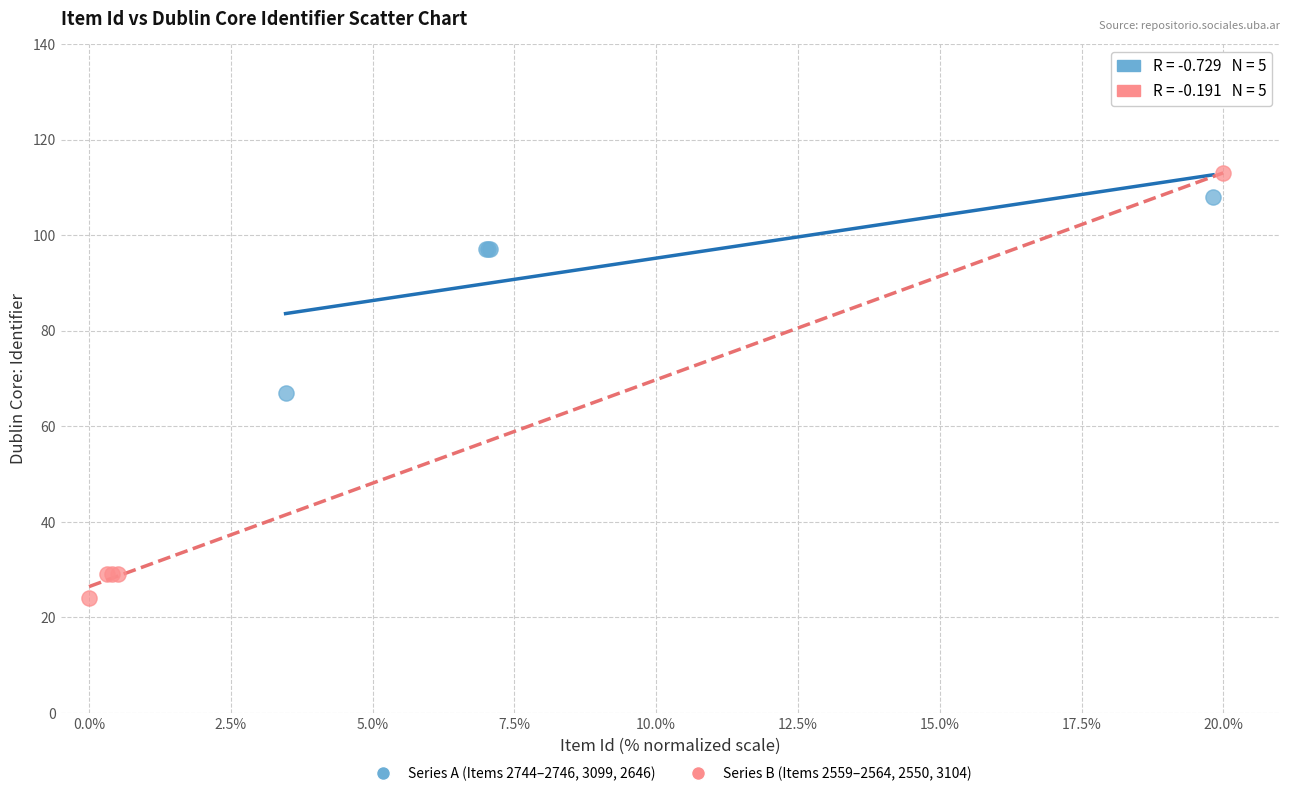

Which series contains the lowest Y value?

Series B (Items 2559–2564, 2550, 3104)